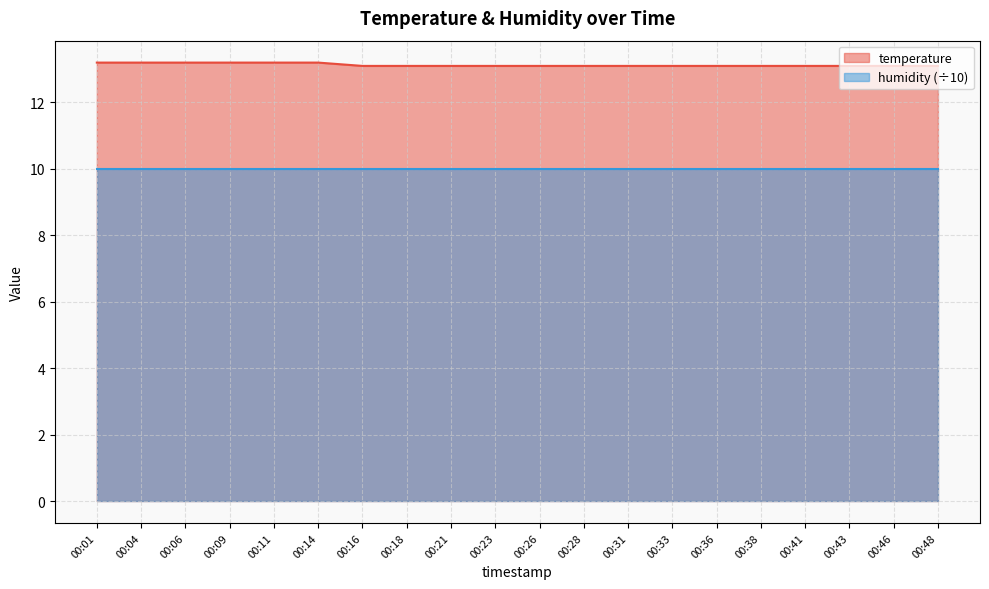

Which category has the lowest value across all series?

00:16